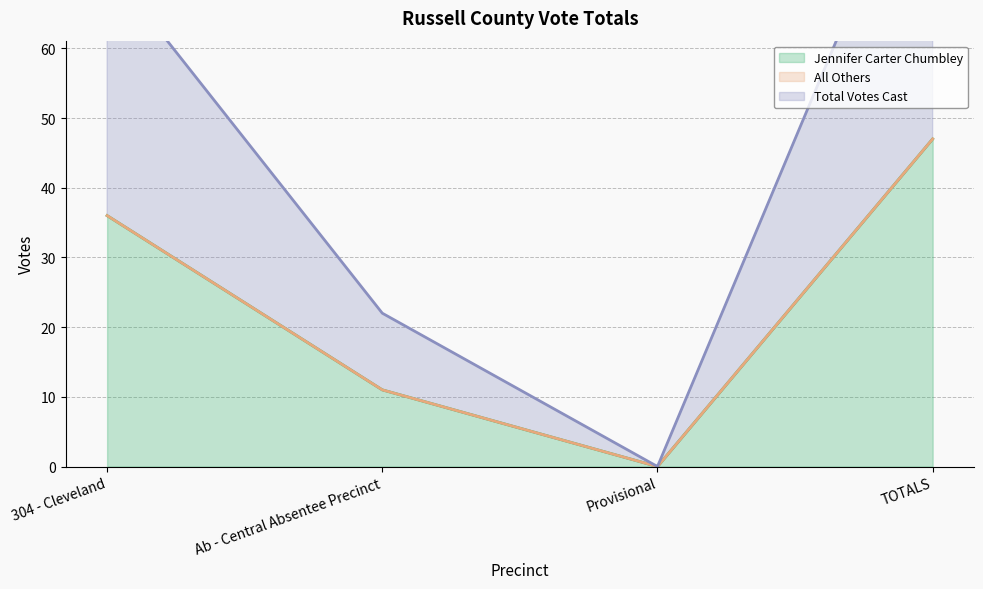

Where is Jennifer Carter Chumbley nearest to the value 23?

Ab - Central Absentee Precinct